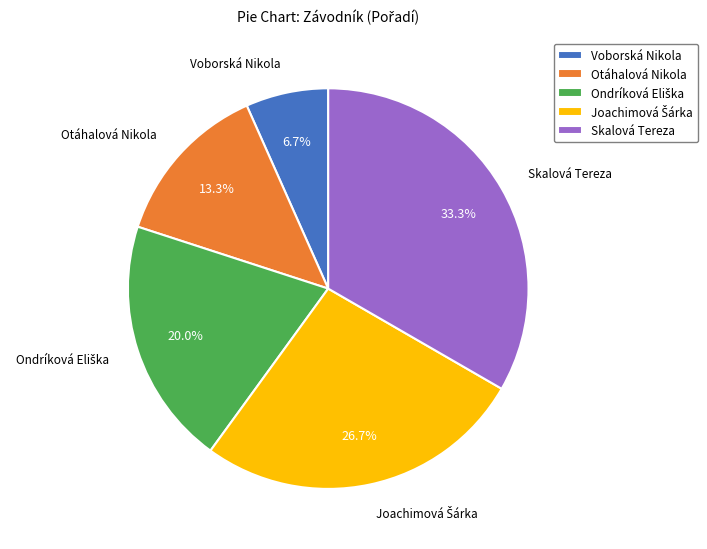

What portion of the pie excludes Skalová Tereza?

66.7%